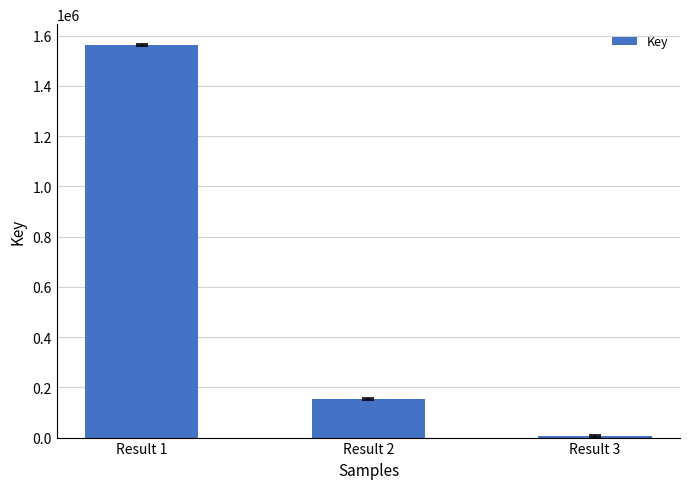

True or false: the data shows 58227 at Result 2.

False